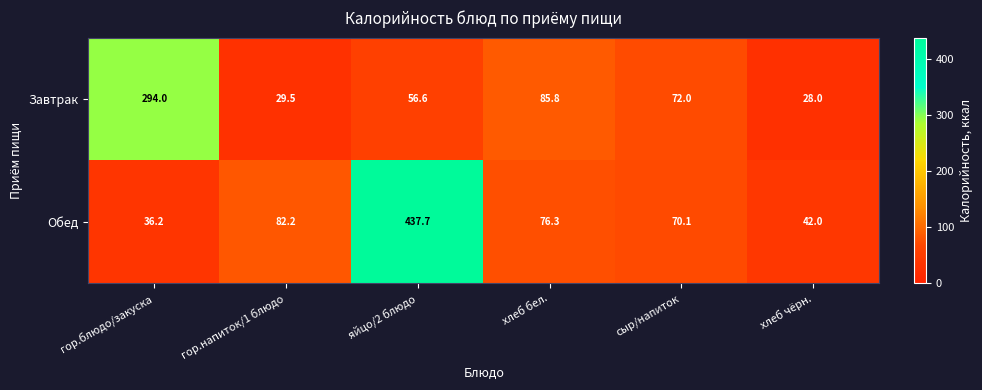

What is the spread (max minus min) of values at хлеб чёрн.?

14.0